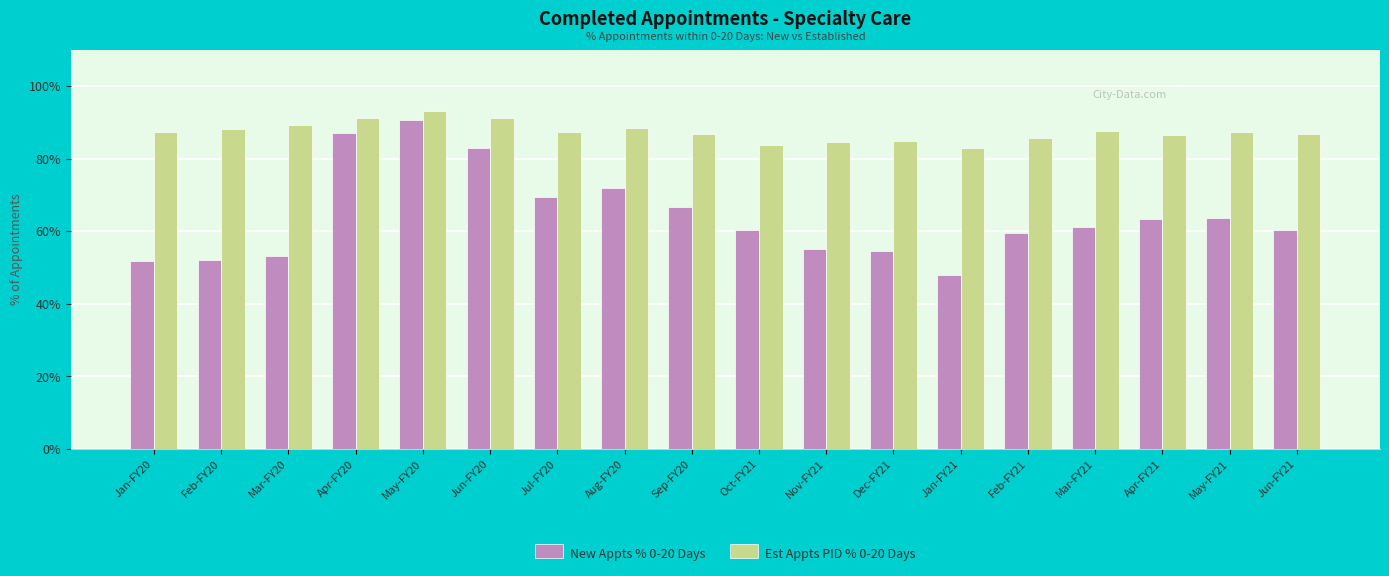

List the labels in order of Est Appts PID % 0-20 Days value, smallest first.

Jan-FY21, Oct-FY21, Nov-FY21, Dec-FY21, Feb-FY21, Apr-FY21, Jun-FY21, Sep-FY20, Jan-FY20, May-FY21, Jul-FY20, Mar-FY21, Feb-FY20, Aug-FY20, Mar-FY20, Jun-FY20, Apr-FY20, May-FY20